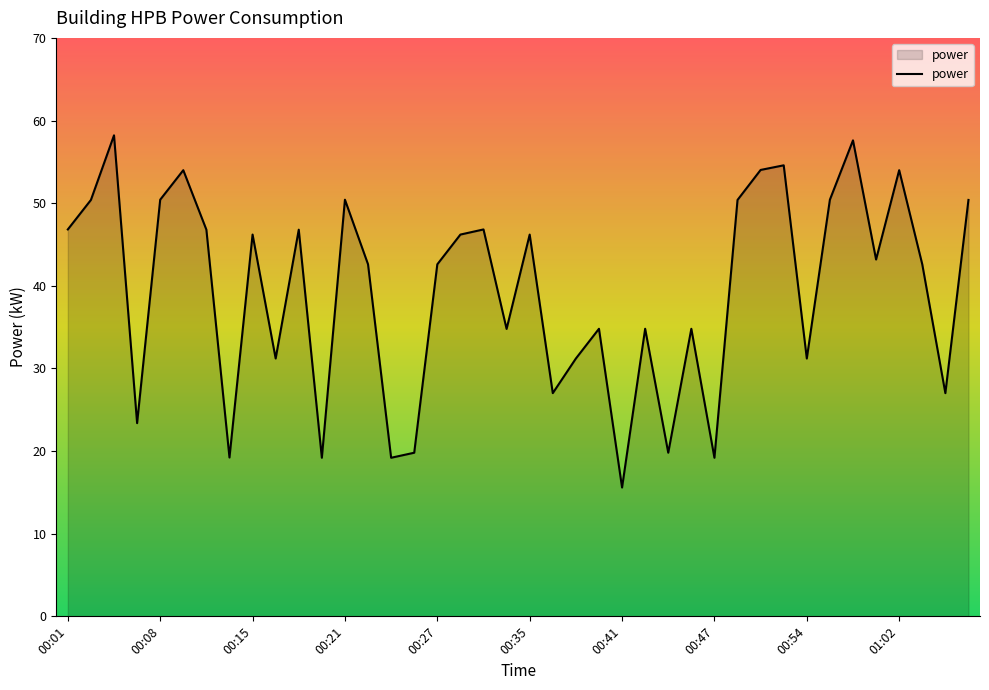

What is the minimum value shown in the chart?

15.6